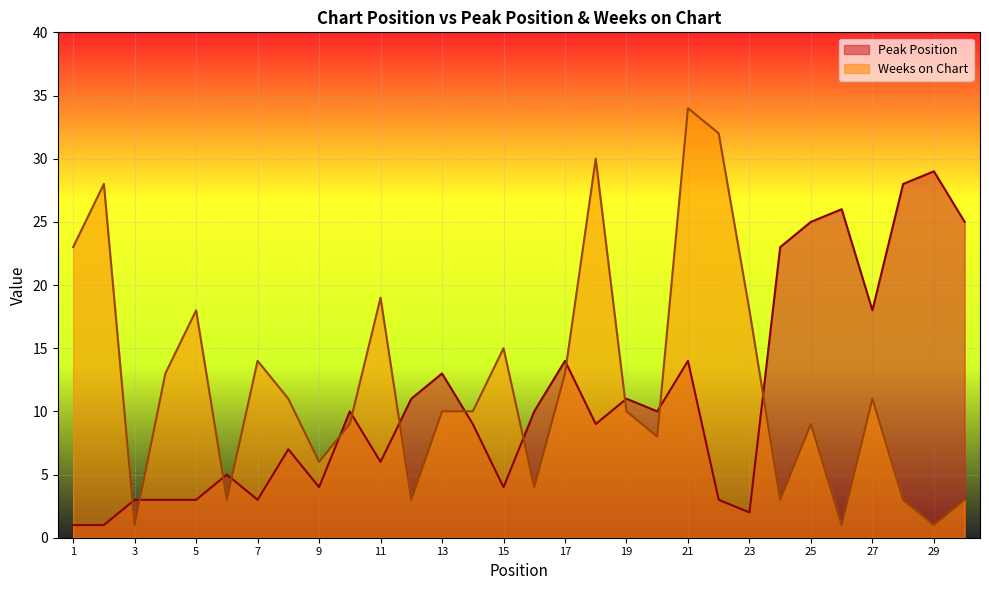

What is the value of the Weeks on Chart point at the 27th from the left?

11